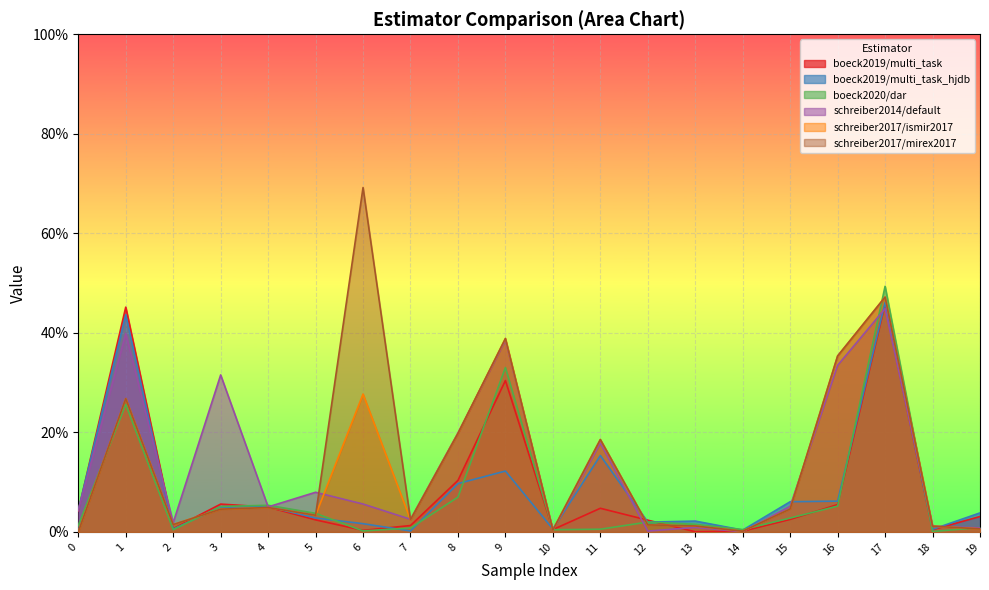

The value of schreiber2017/mirex2017 at 18 is 0.0. True or false?

True